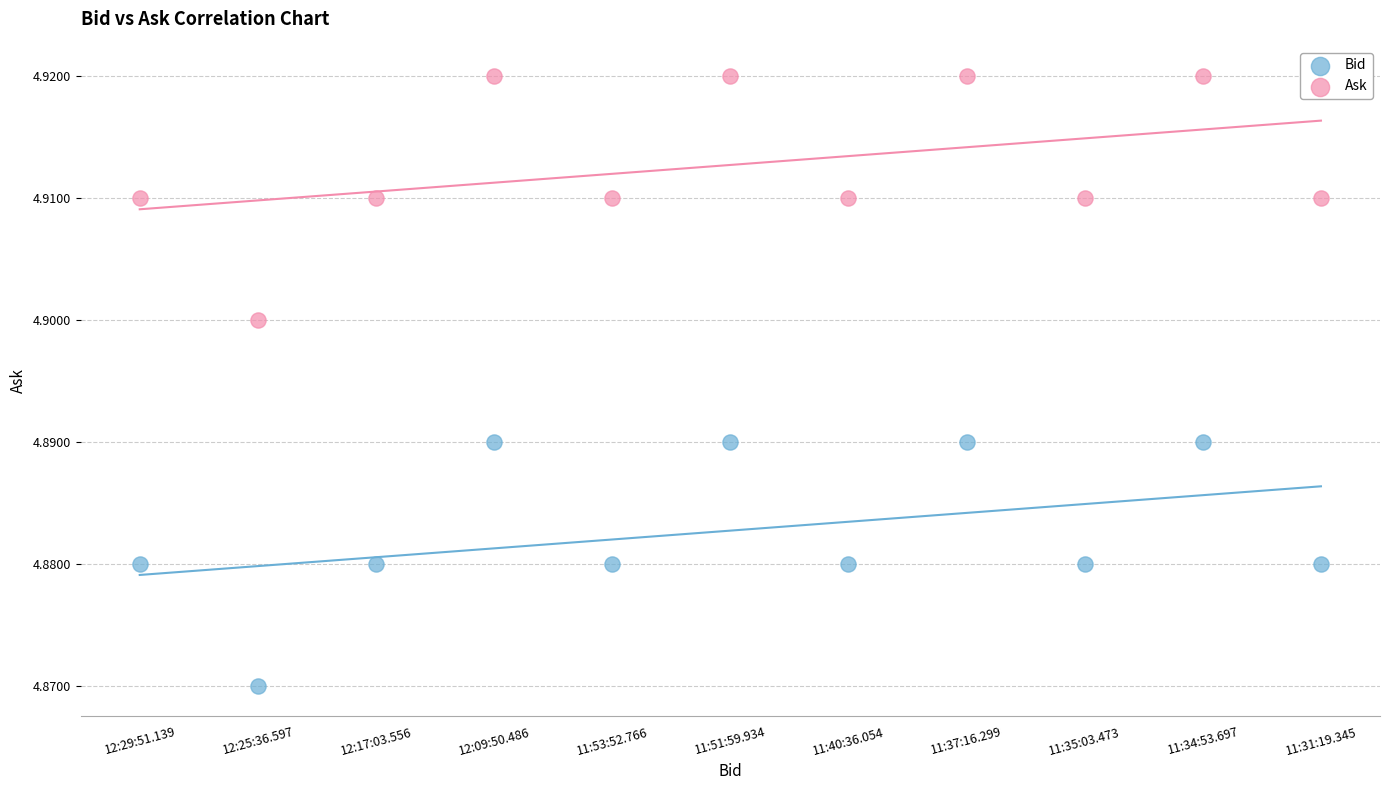

Which series reaches the minimum Y coordinate?

Bid